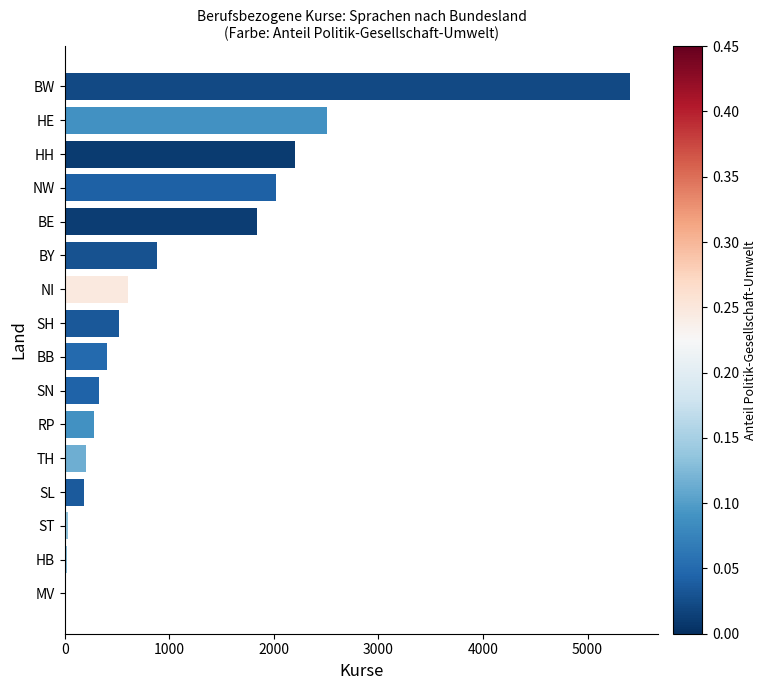

True or false: the data shows 324 at SN.

True